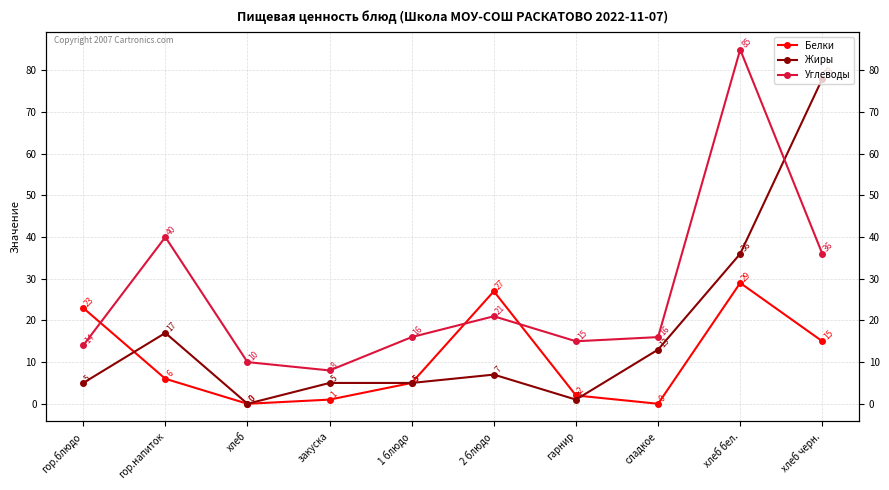

Where is Углеводы nearest to the value 46?

гор.напиток